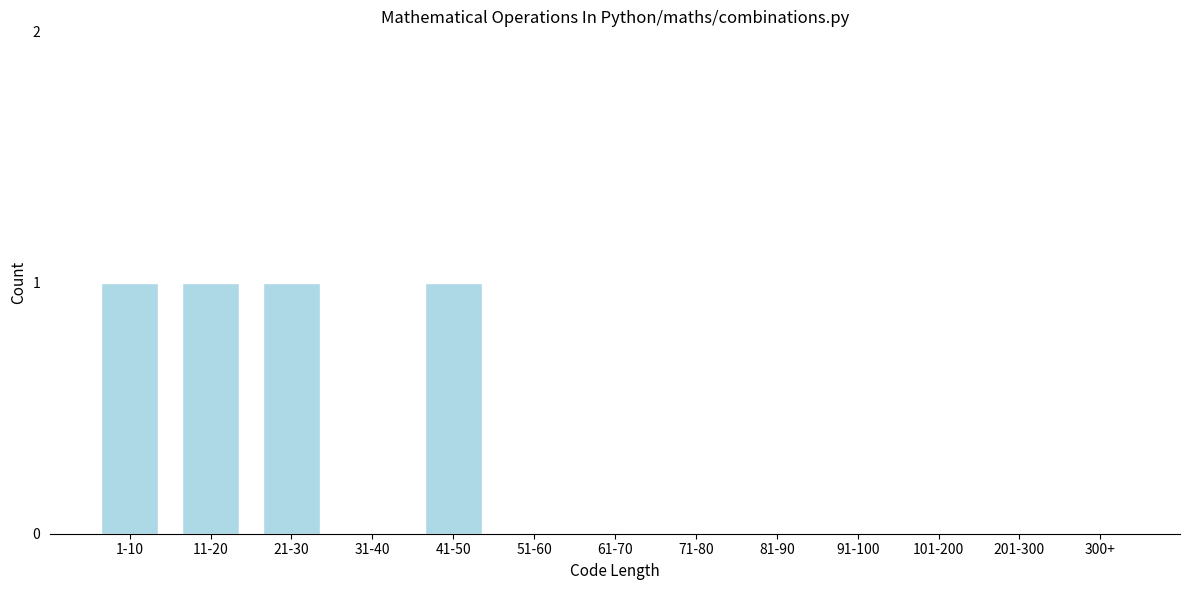

Reading left to right, what are all the values shown in this chart?

1-10=1	11-20=1	21-30=1	31-40=0	41-50=1	51-60=0	61-70=0	71-80=0	81-90=0	91-100=0	101-200=0	201-300=0	300+=0